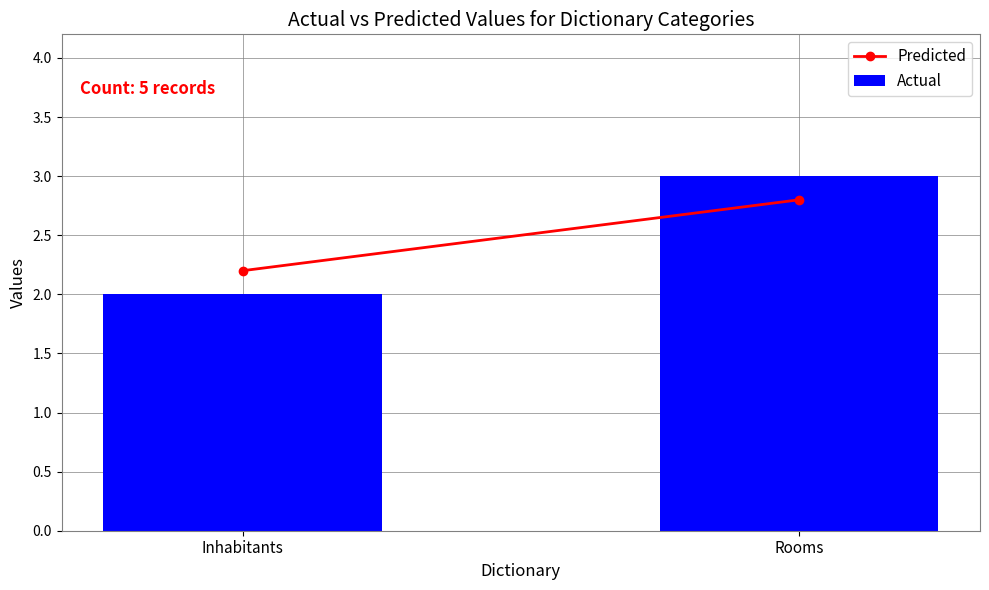

Reading left to right, list all the values displayed in this chart.

2	3